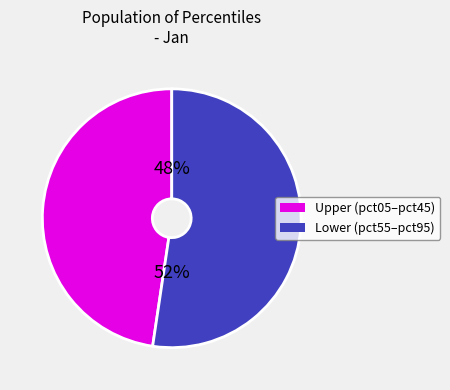

Is there any slice that represents more than half of the pie?

Yes